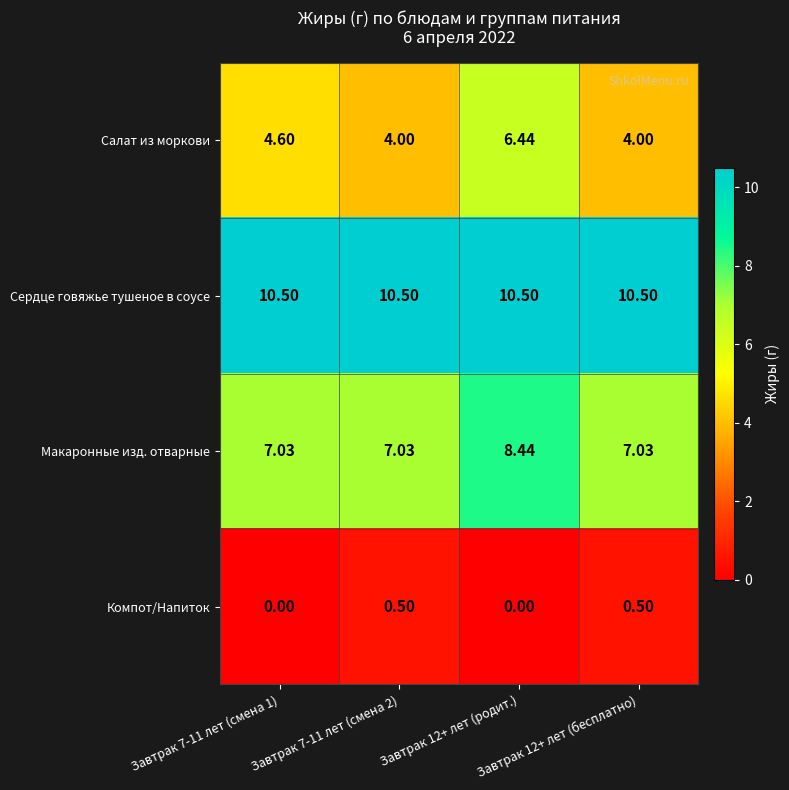

Which series has the widest spread of values?

Салат из моркови